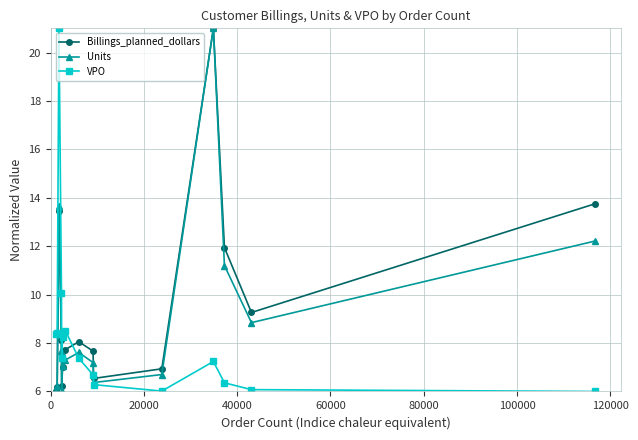

True or false: VPO has more than 2 points higher than both neighbors.

True